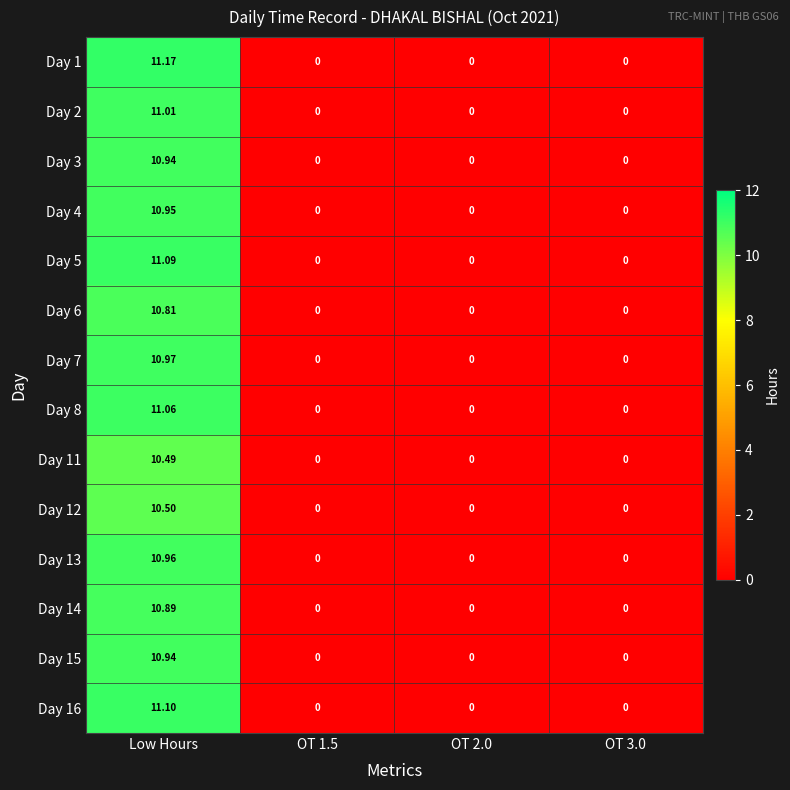

Which category has the highest value across all series?

Low Hours